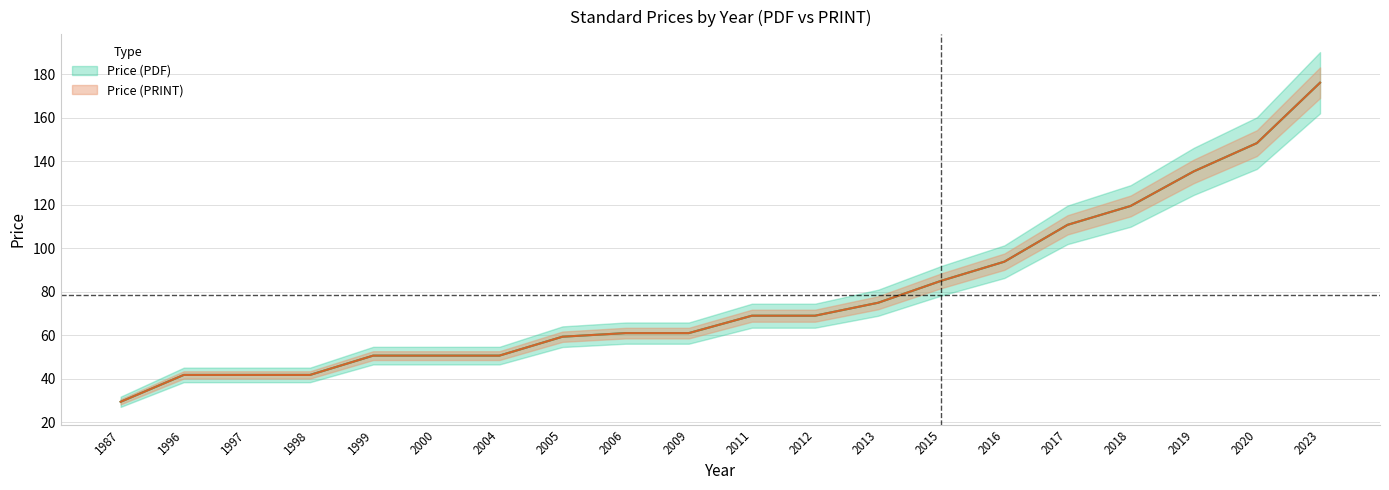

What is the value of the Price (PRINT) point at the 4th from the left?

41.8